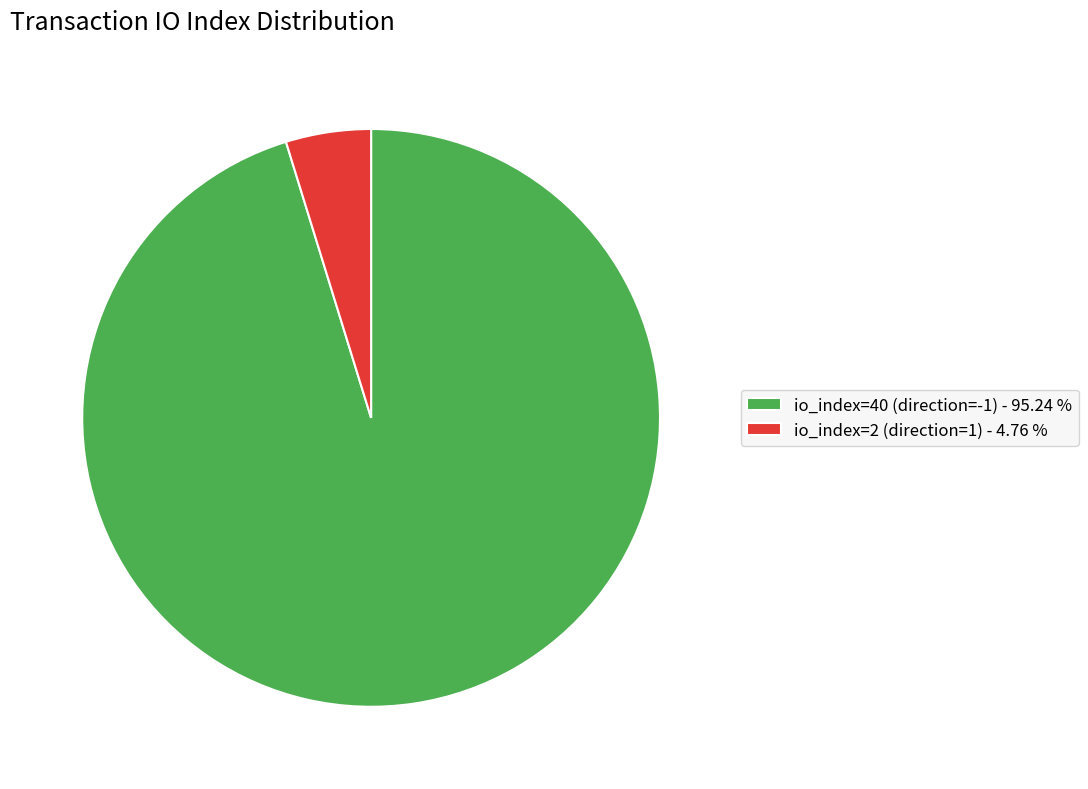

Between io_index=40 (direction=-1) and io_index=2 (direction=1), which is larger?

io_index=40 (direction=-1)